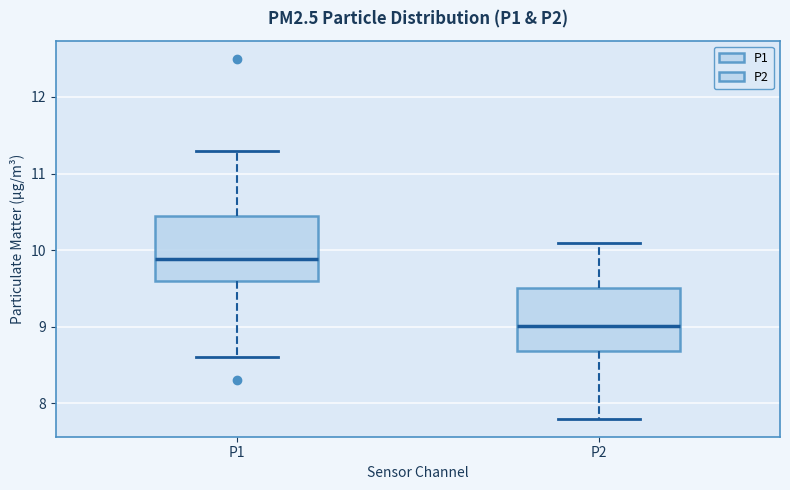

Where does the upper whisker of the box for P2 end on the y-axis? The values are not printed on the chart, so give them approximately, as read against the axis.

10.1